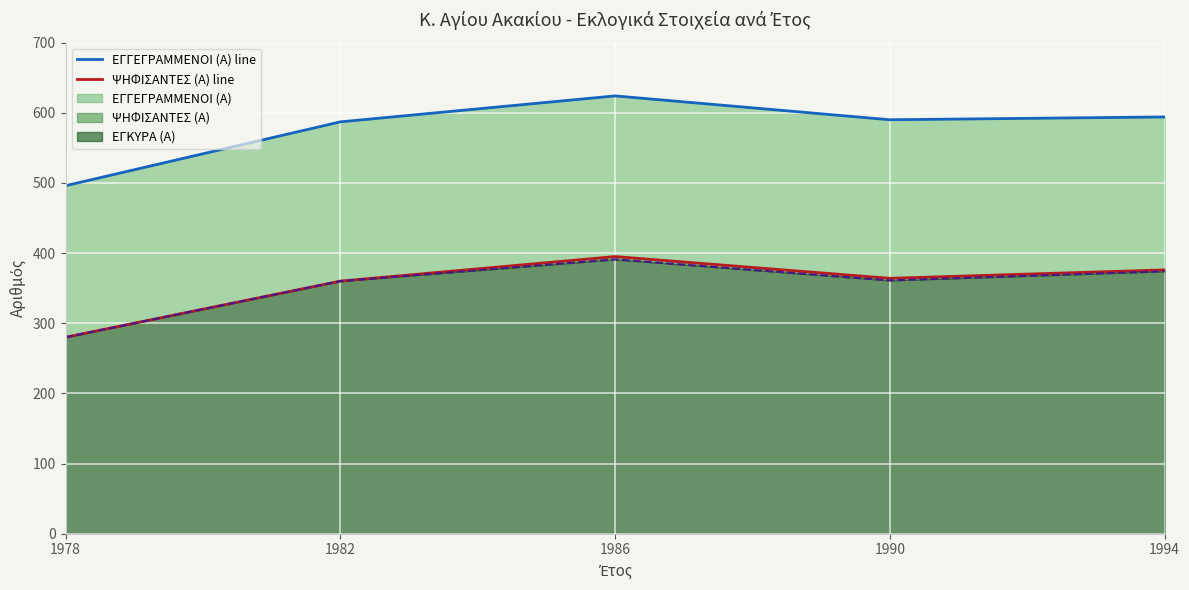

What is the value of the ΕΓΚΥΡΑ (Α) line point at the 5th from the left?

374